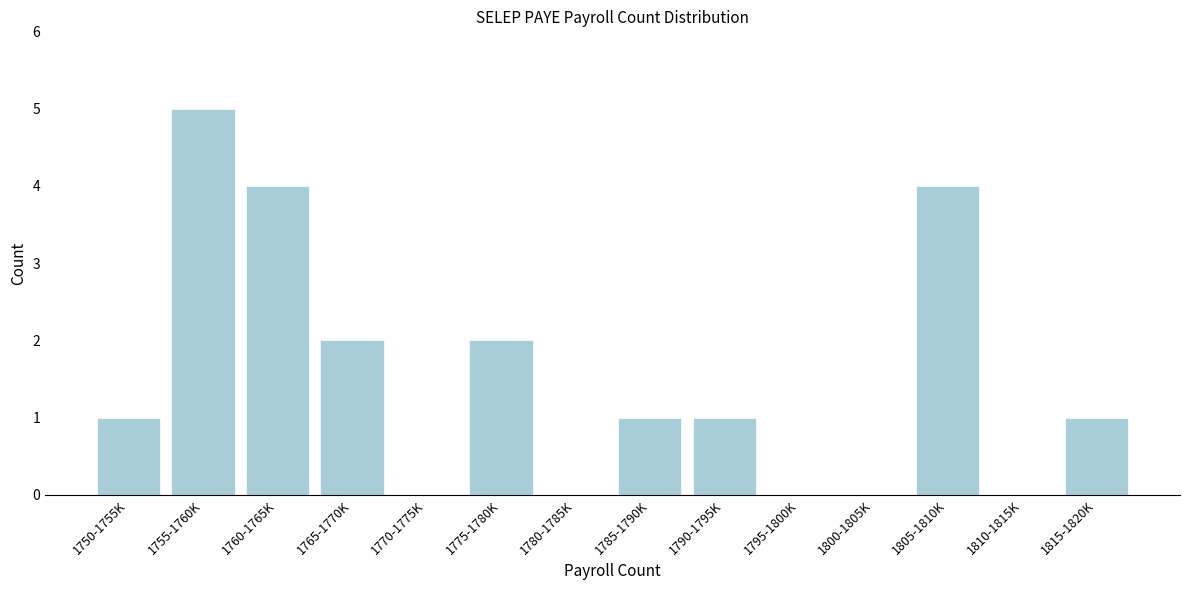

Reading right to left, list all the values displayed in this chart.

1815-1820K=1	1810-1815K=0	1805-1810K=4	1800-1805K=0	1795-1800K=0	1790-1795K=1	1785-1790K=1	1780-1785K=0	1775-1780K=2	1770-1775K=0	1765-1770K=2	1760-1765K=4	1755-1760K=5	1750-1755K=1